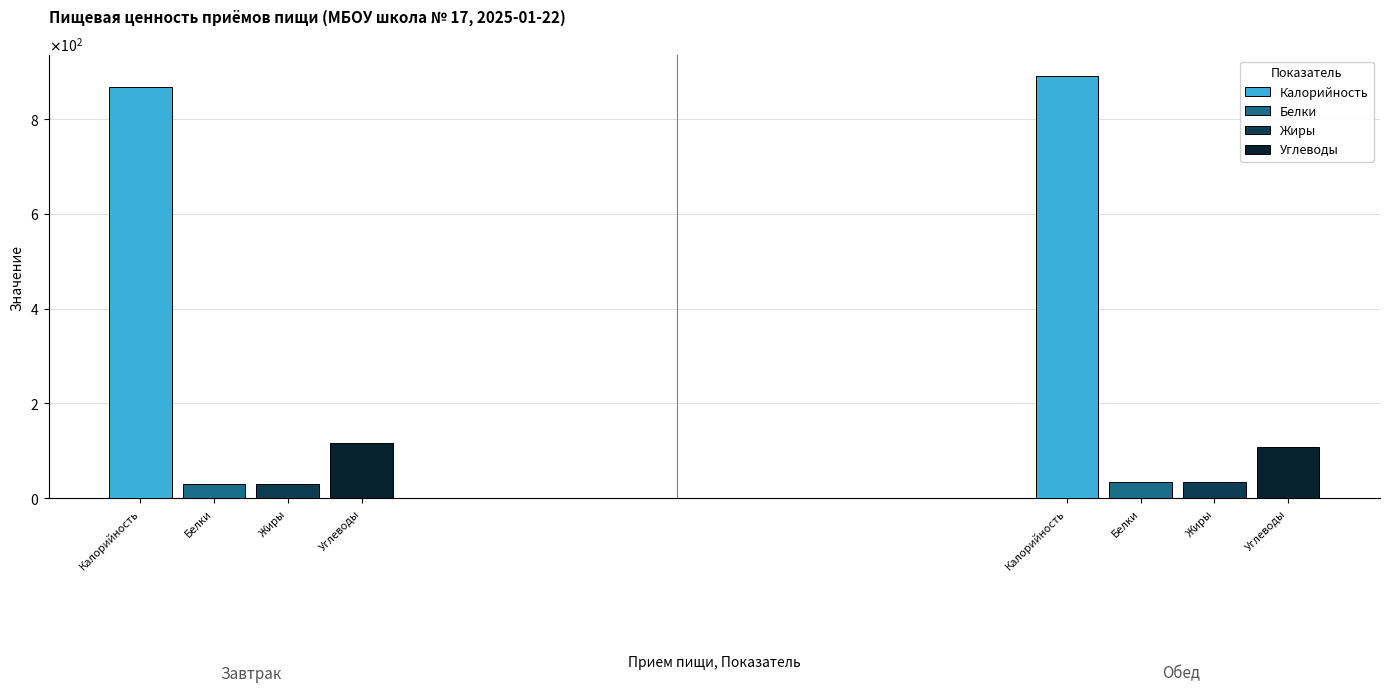

What are all the series names shown in the legend?

Калорийность, Белки, Жиры, Углеводы